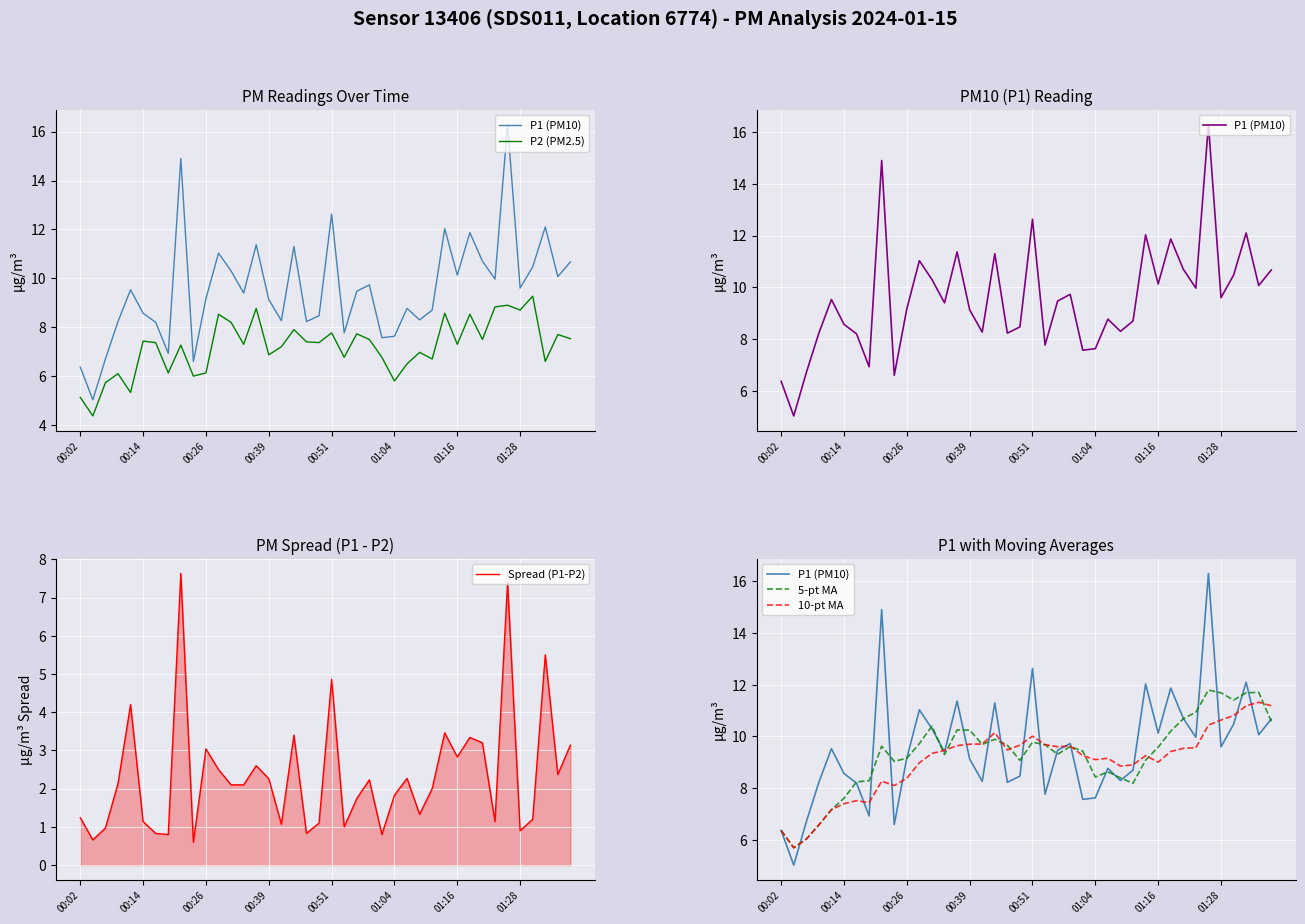

After their last crossing, which series has the higher values: 5-pt MA or 10-pt MA?

10-pt MA